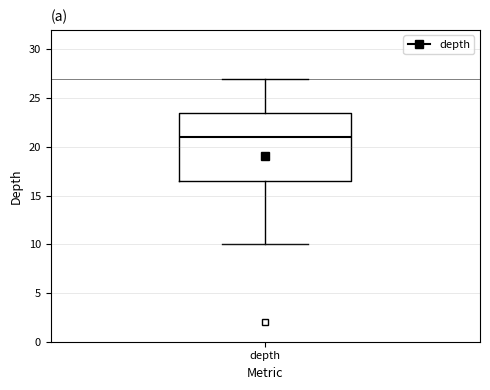

Where does the upper whisker of the box for depth end on the y-axis? The values are not printed on the chart, so give them approximately, as read against the axis.

27.0